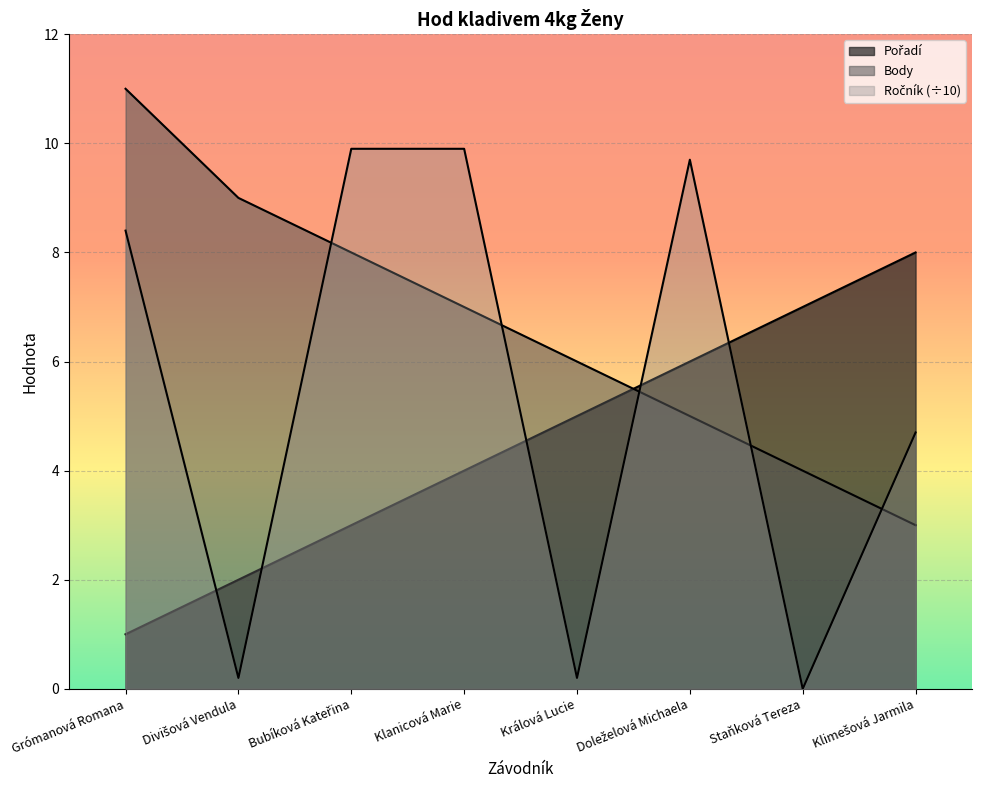

True or false: Ročník and Pořadí cross at least once.

True